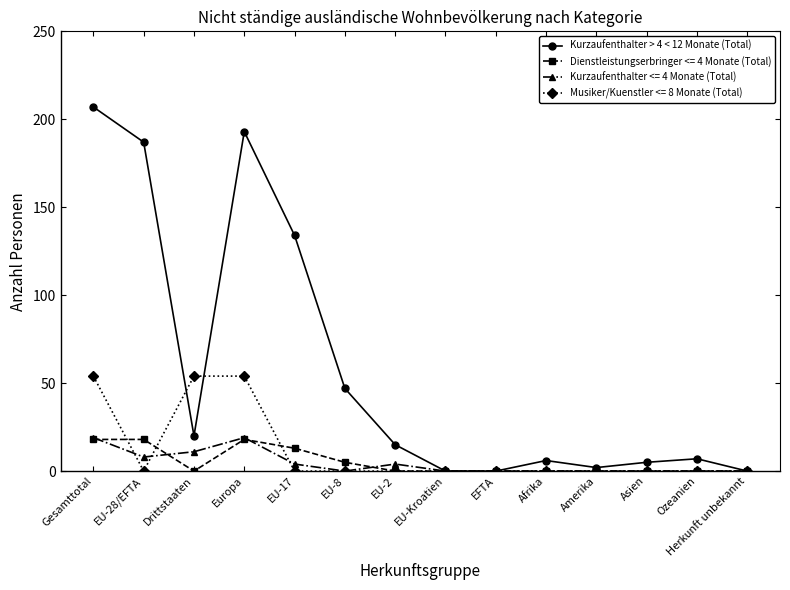

At how many categories does at least one series exceed 59?

4